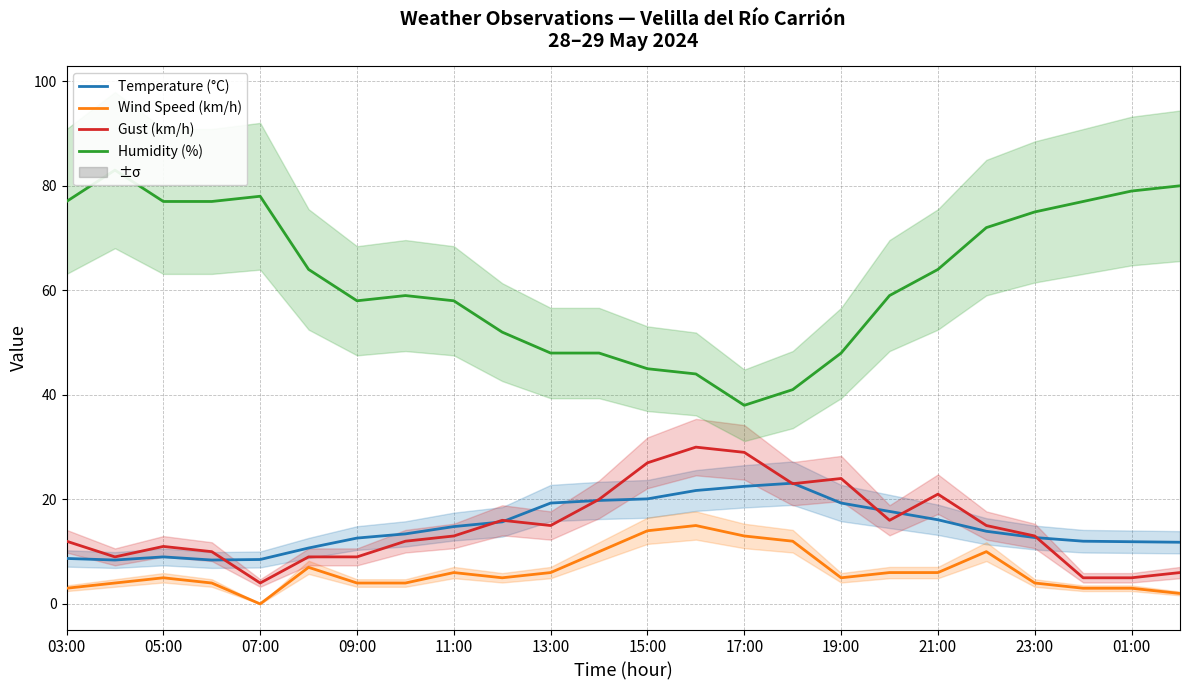

How many lines are shown in the chart?

4